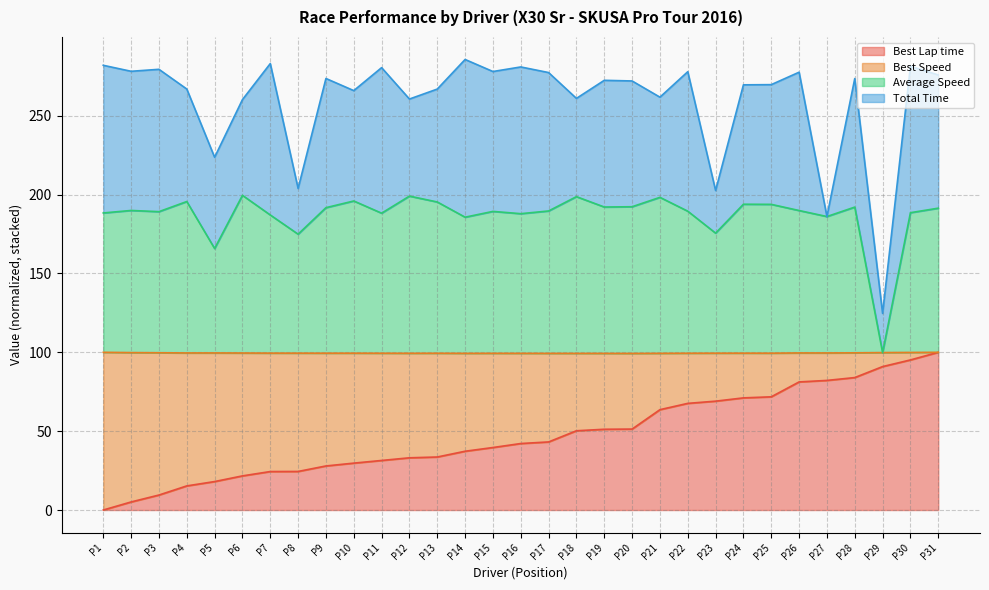

What is the highest value of the Average Speed series?

199.5